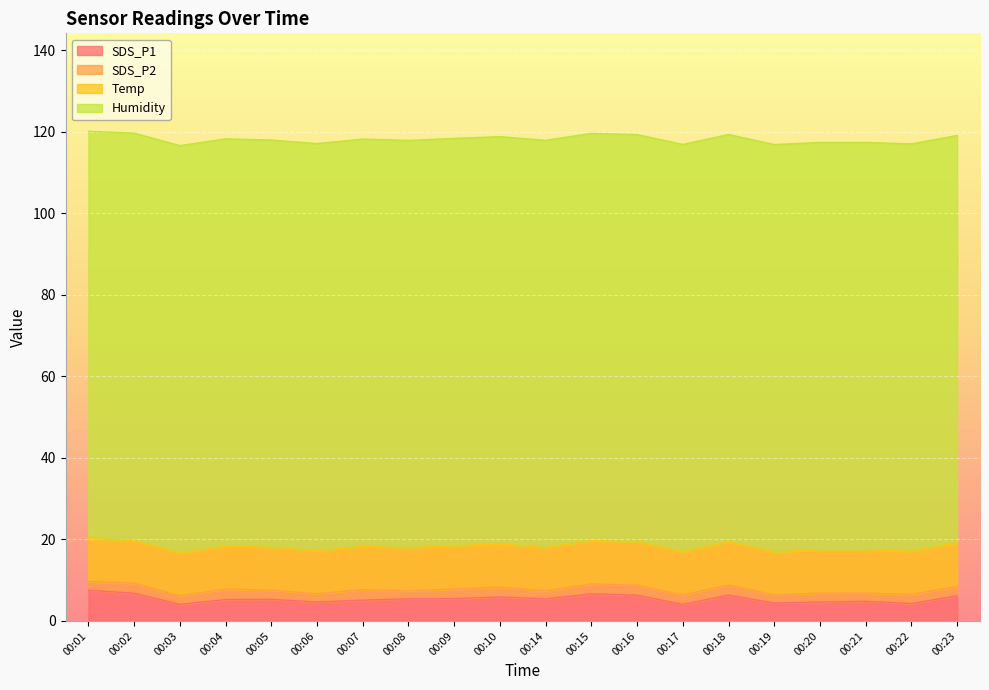

How many distinct data groups are displayed?

4